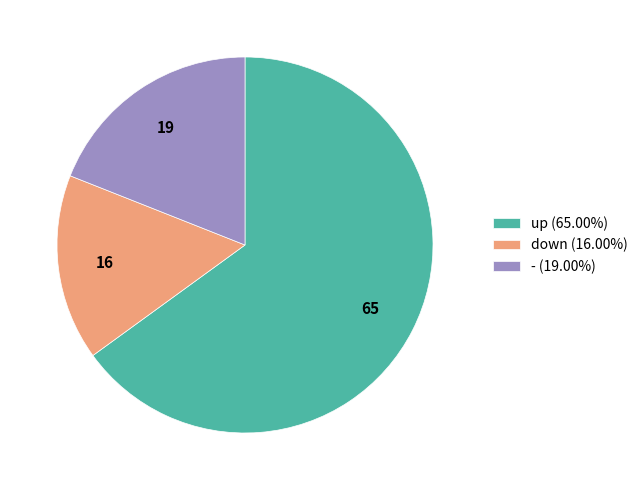

What is the ratio of the value at - (19.00%) to the value at down (16.00%)?

1.2